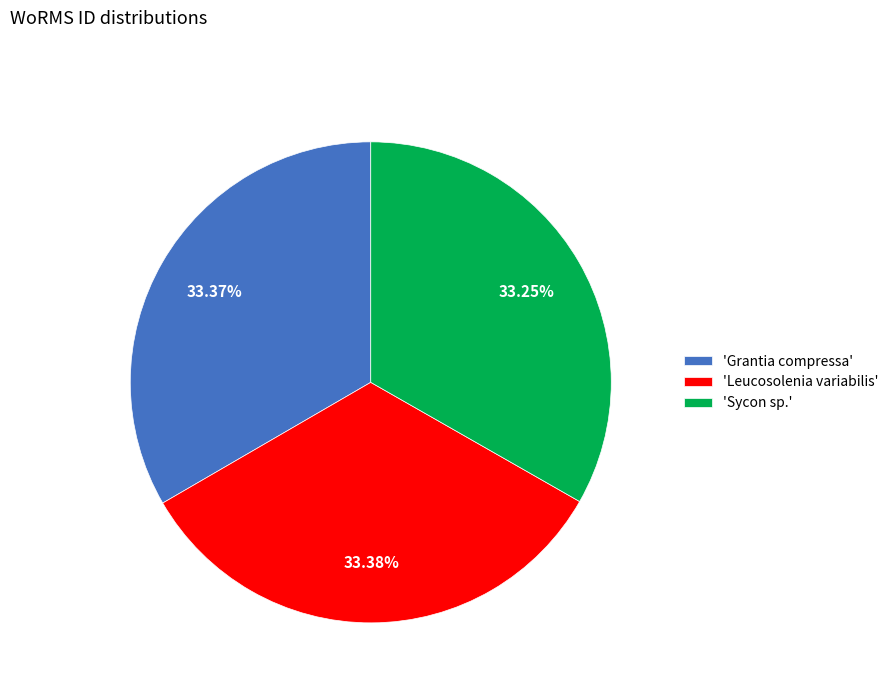

Do 'Leucosolenia variabilis' and 'Sycon sp.' together represent more than half of the pie?

Yes